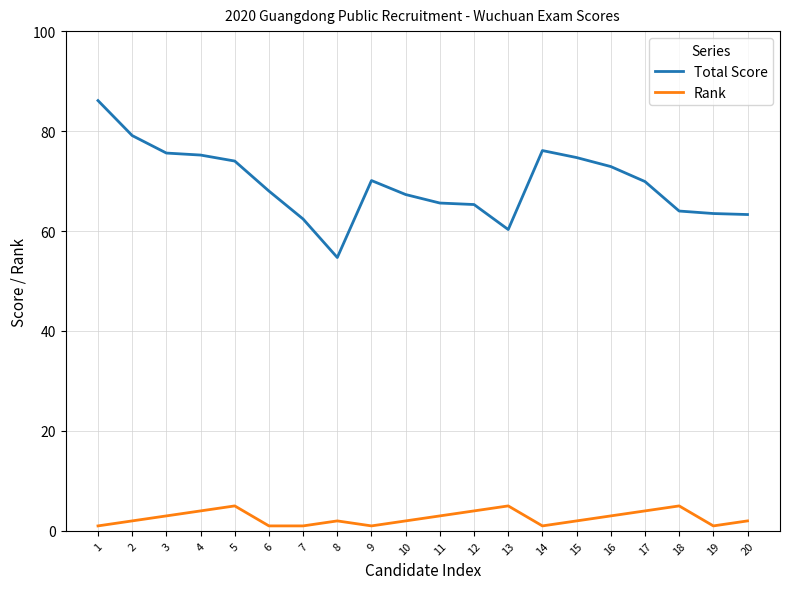

What is the maximum value for Total Score?

86.1